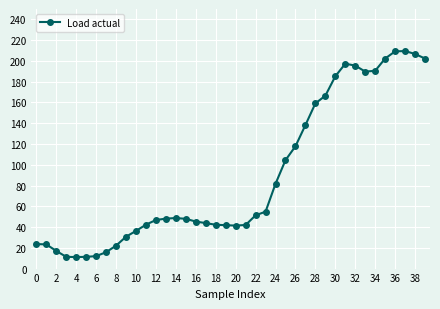

What is the smallest value displayed?

11.1